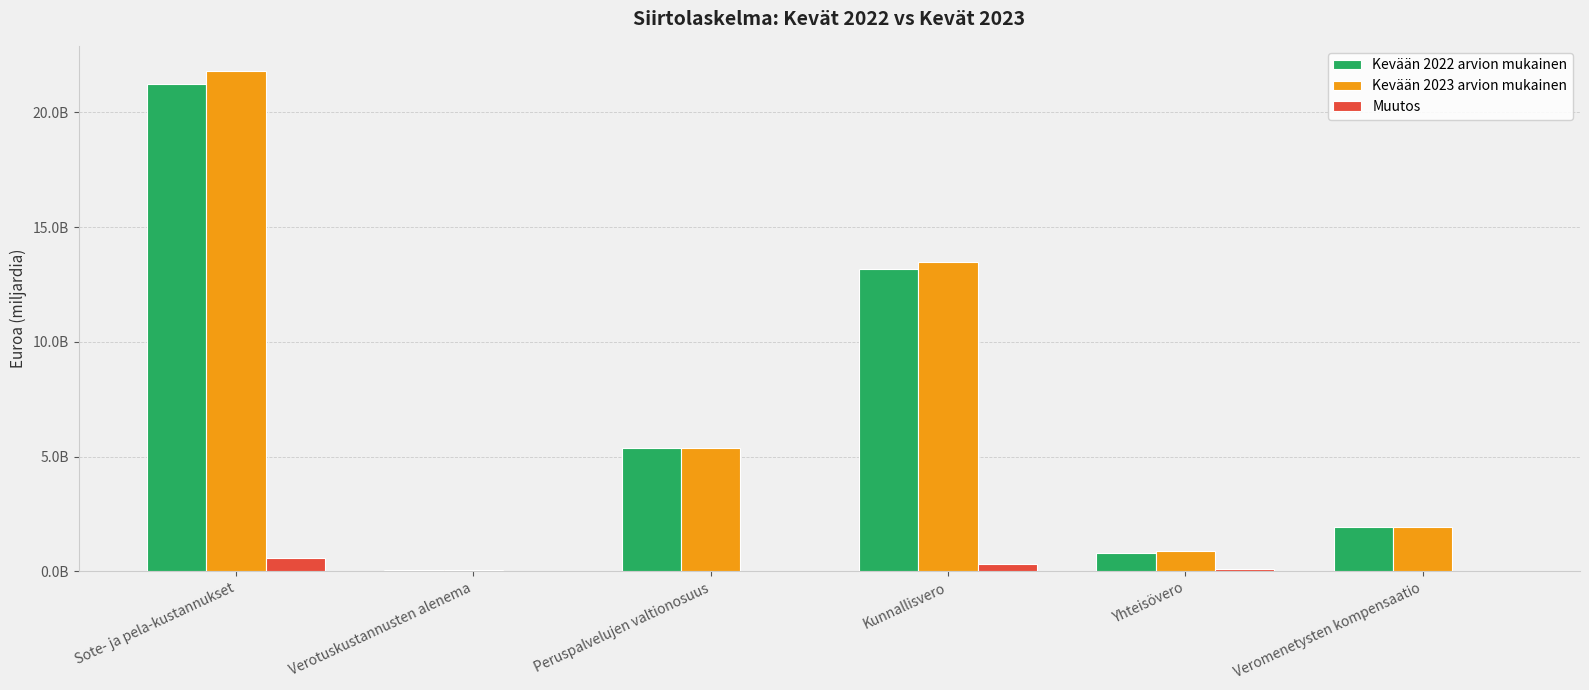

What is the label of the 4th bar from the right?

Peruspalvelujen valtionosuus